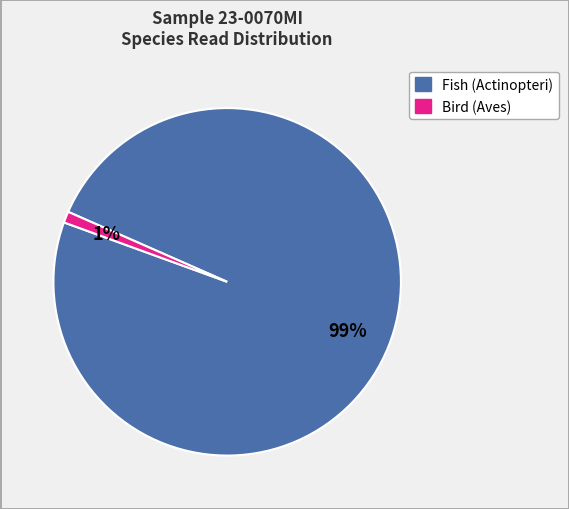

Do Bird (Aves) and Fish (Actinopteri) together represent more than half of the pie?

Yes